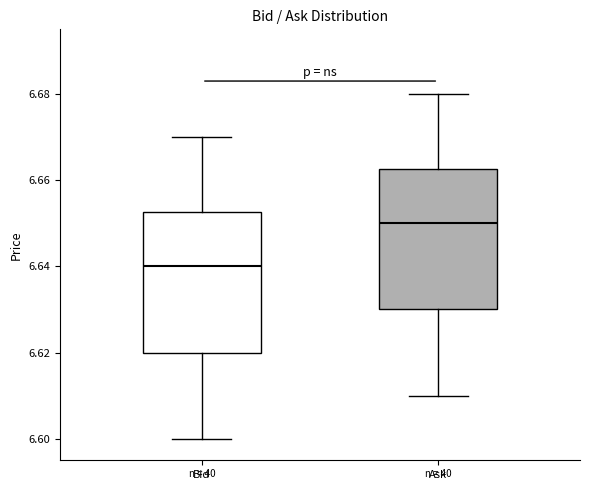

Reading left to right, read every box against the y-axis: the position of its median line, the range the box covers, and the ends of its whiskers. The values are not printed on the chart, so give them approximately, as read against the axis.

Bid: median 6.640, box 6.620 to 6.652, whiskers 6.600 to 6.670
Ask: median 6.650, box 6.630 to 6.662, whiskers 6.610 to 6.680